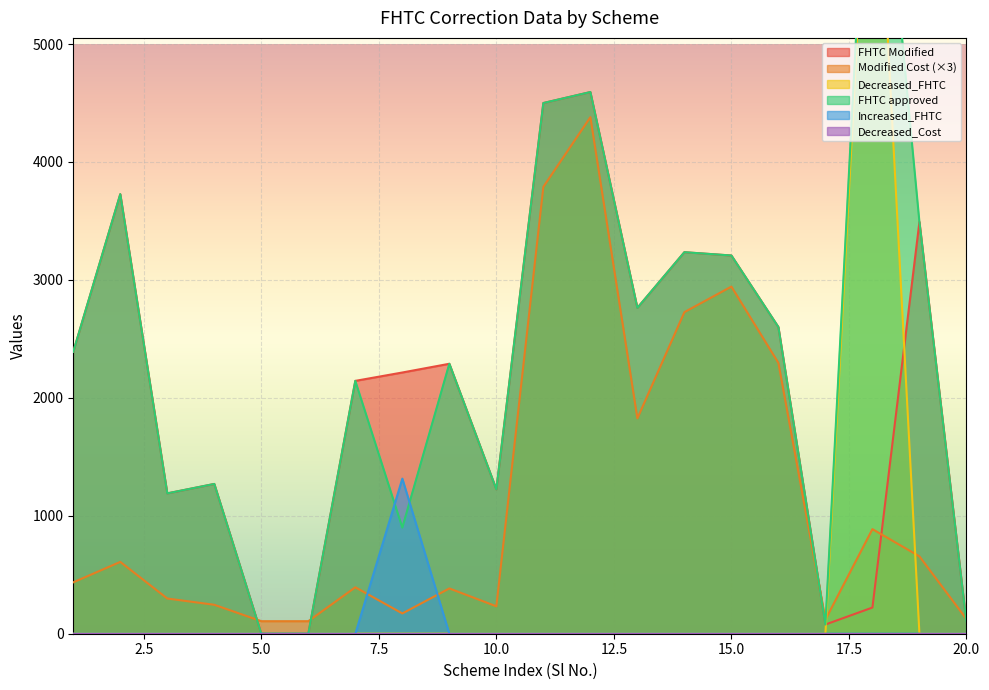

What is the sum of the FHTC approved values at 14 and 3?

4425.0